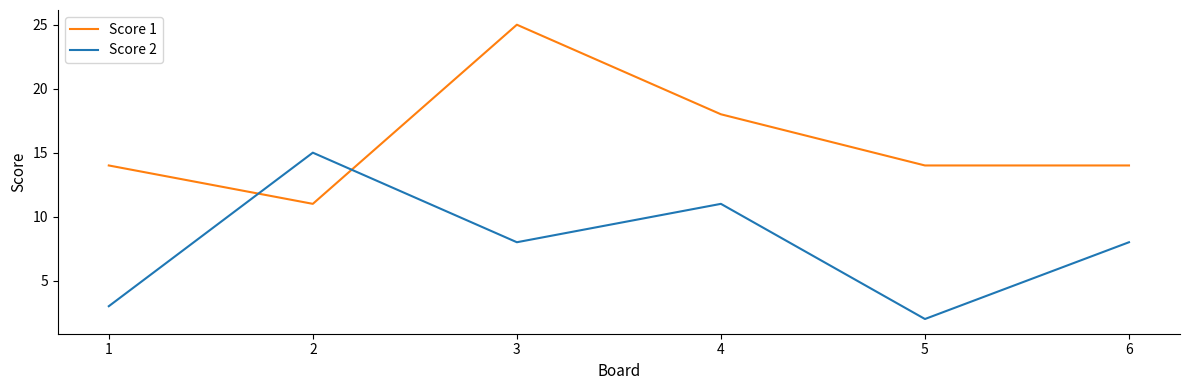

True or false: Score 1 has more than 2 interior local peaks.

False